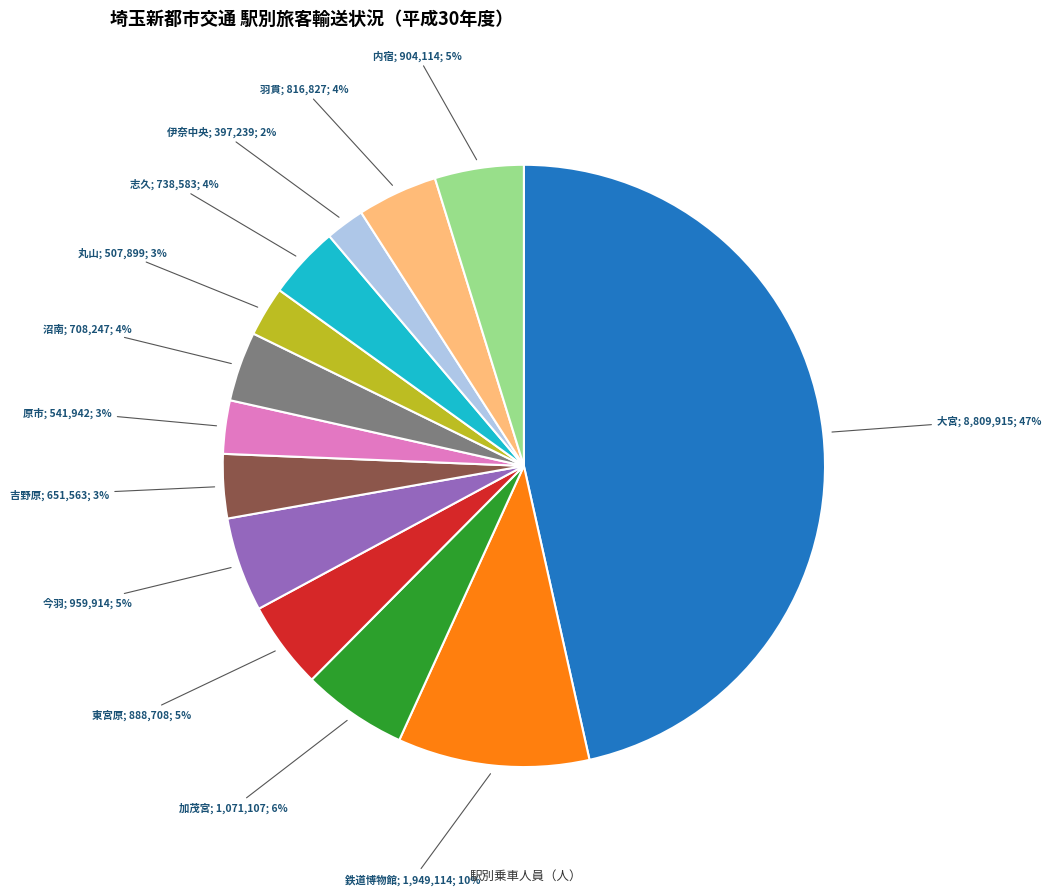

Is there a majority slice in this chart?

No